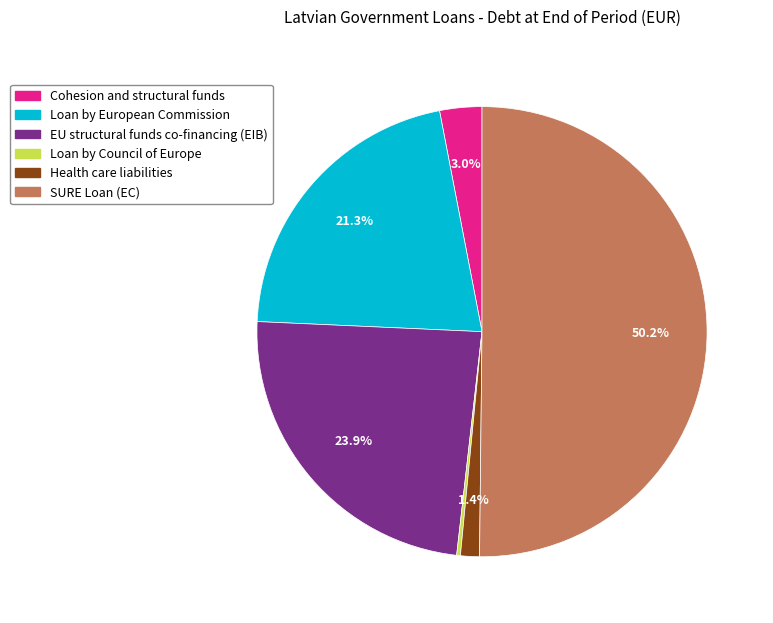

Between Health care liabilities and SURE Loan (EC), which is larger?

SURE Loan (EC)